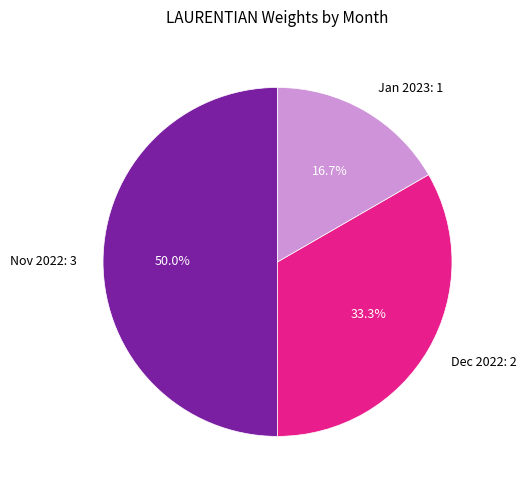

What is the ratio of the value at Jan 2023: 1 to the value at Dec 2022: 2?

0.5